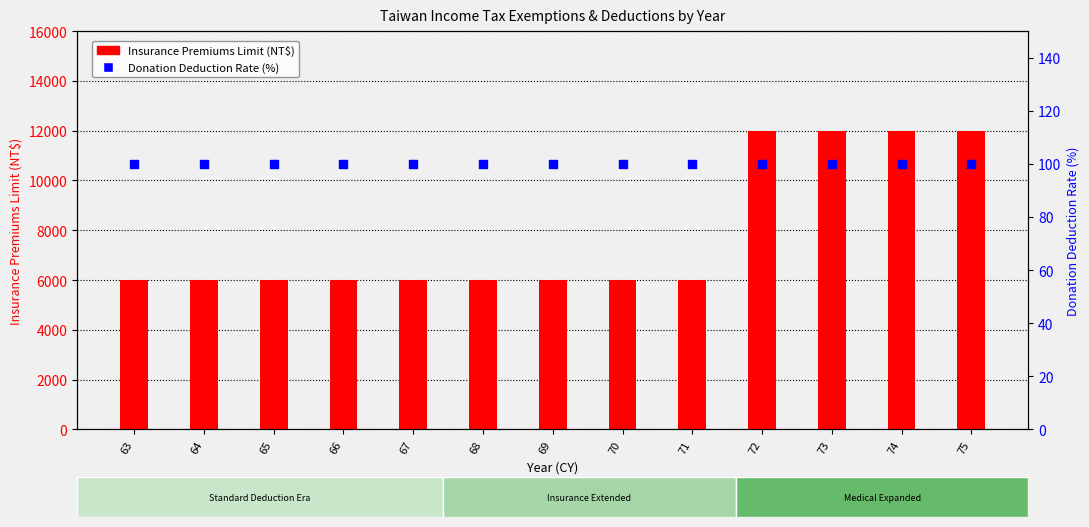

At which category is the sum across all series the highest?

72